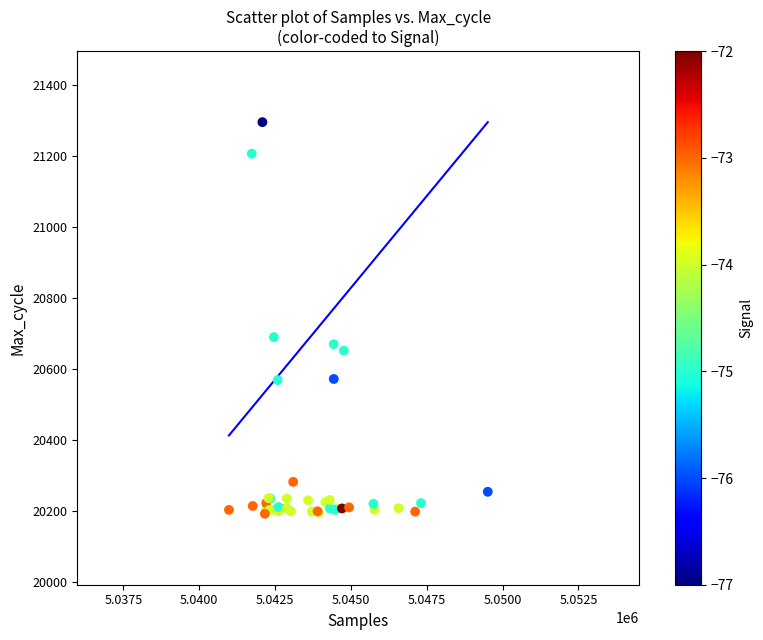

What Y value in the scatter plot is closest to 20744?

20690